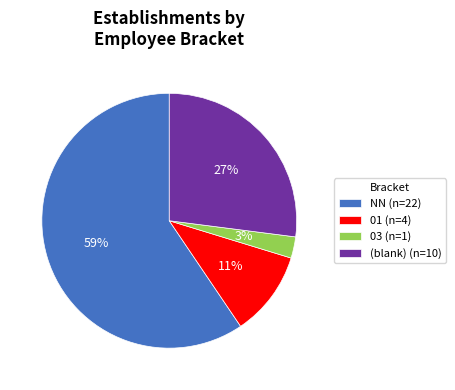

Which category has the smallest portion of the pie?

03 (n=1)